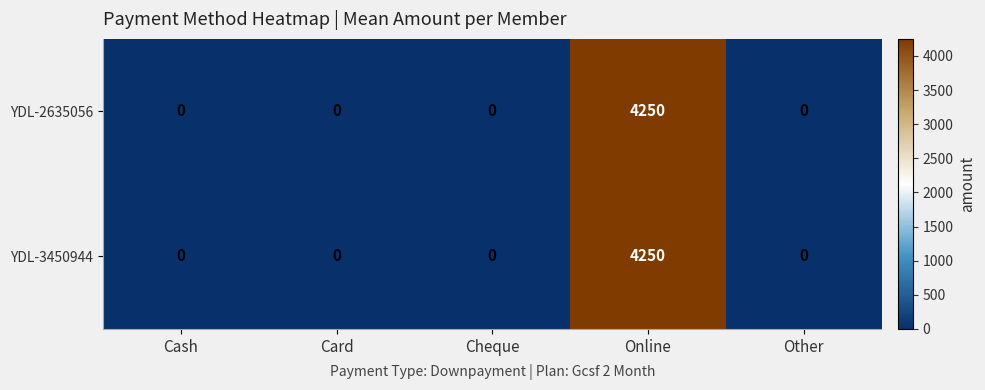

What is the greatest value displayed?

4250